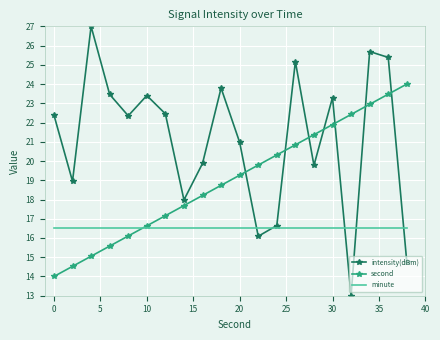

Which series has the largest total across all categories?

intensity(dBm)